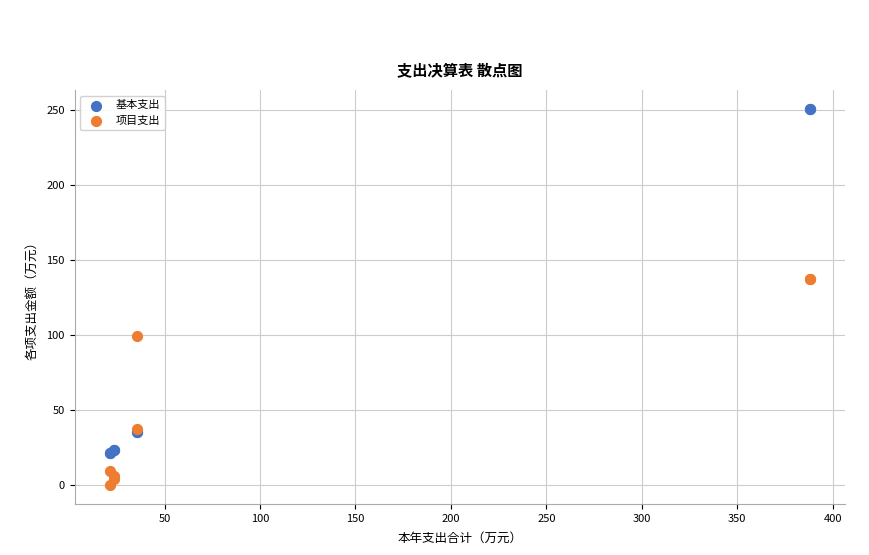

What are all the series names shown in the legend?

基本支出, 项目支出